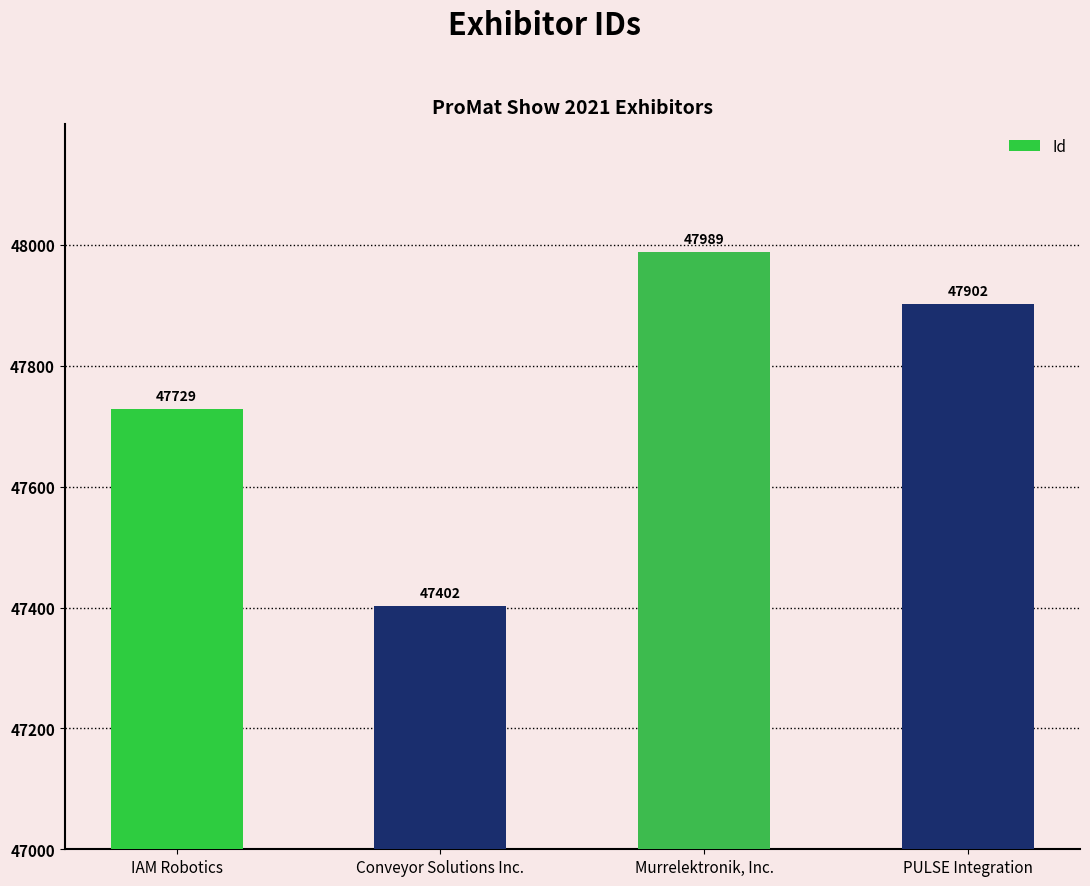

What is the sum of all values?

191022